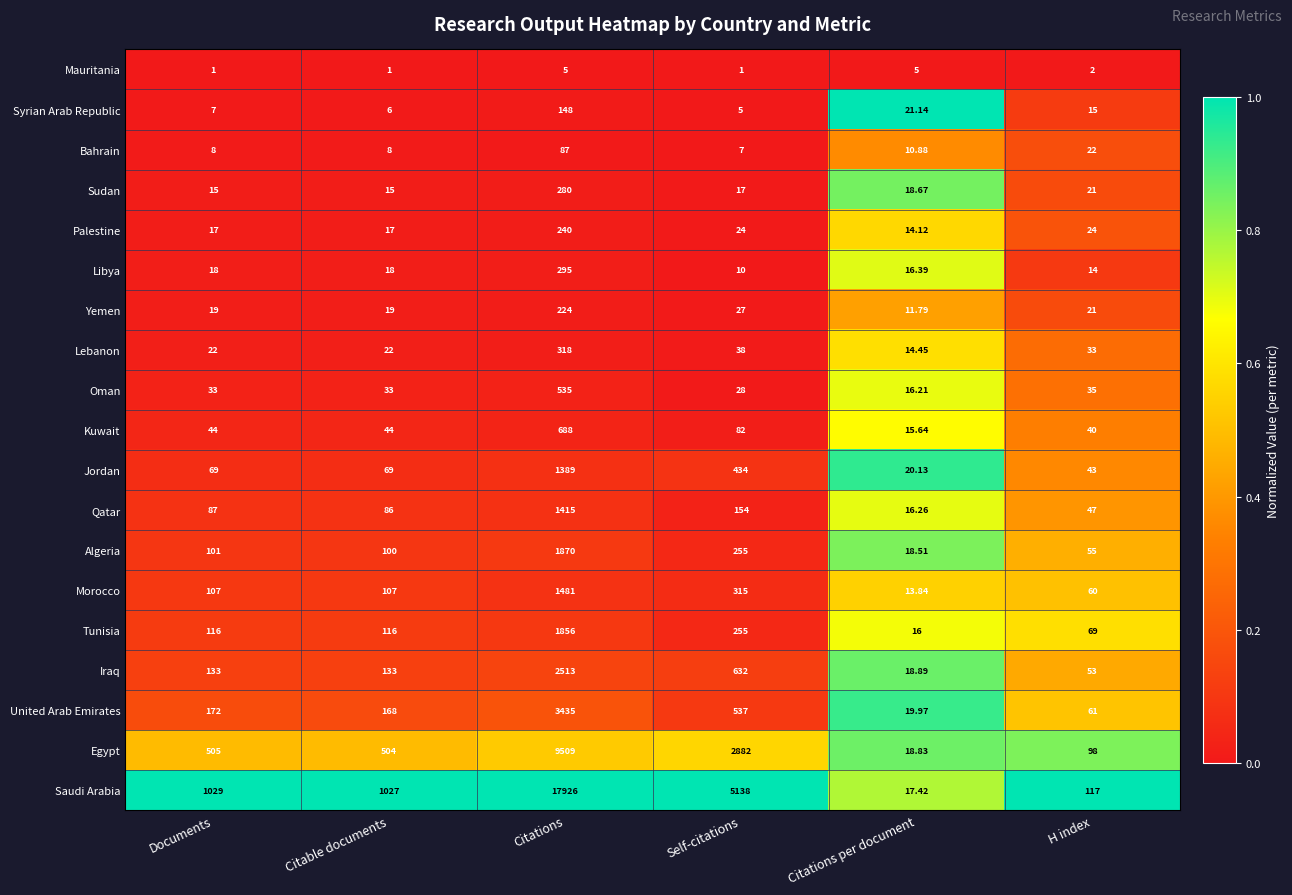

At which label is Morocco closest to 747?

Self-citations